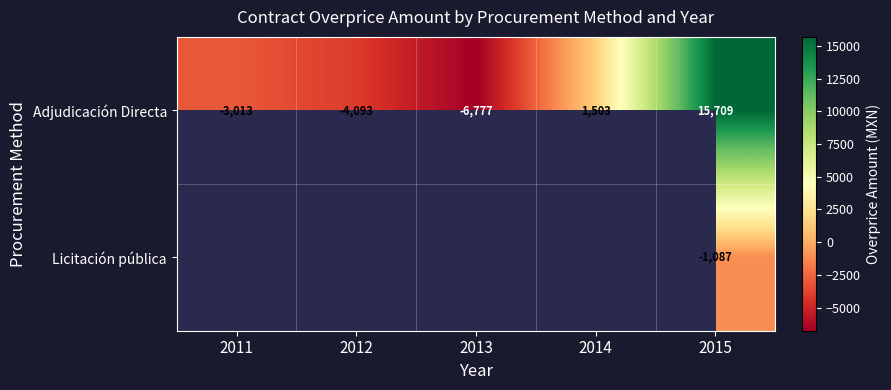

At 2015, list the series in order from smallest to largest.

Licitación pública, Adjudicación Directa